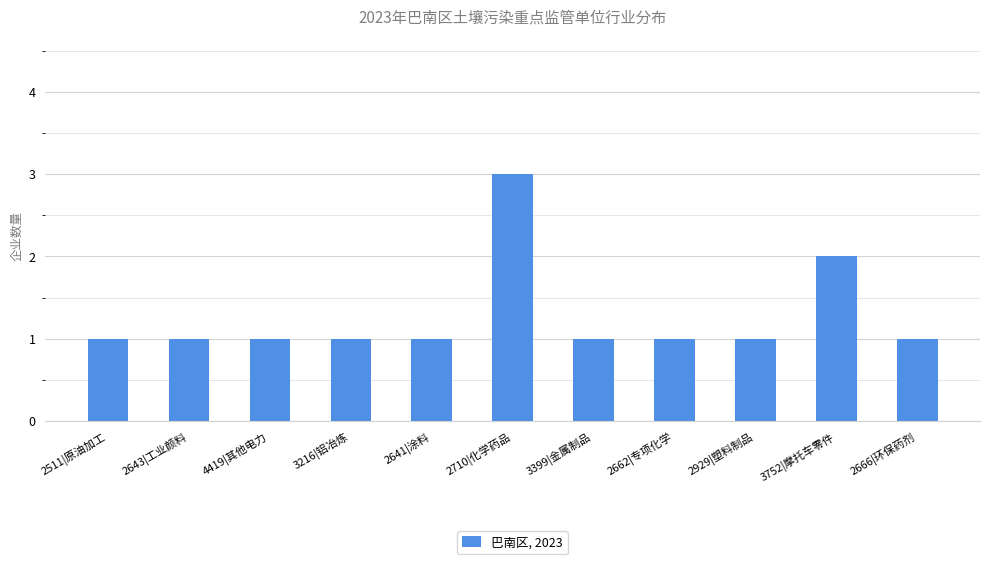

How many bars are there in total?

11